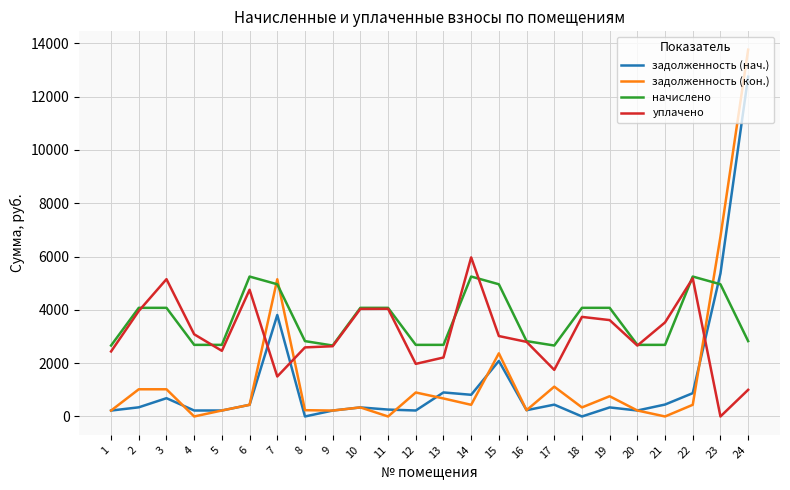

Count the number of categories in the chart.

24